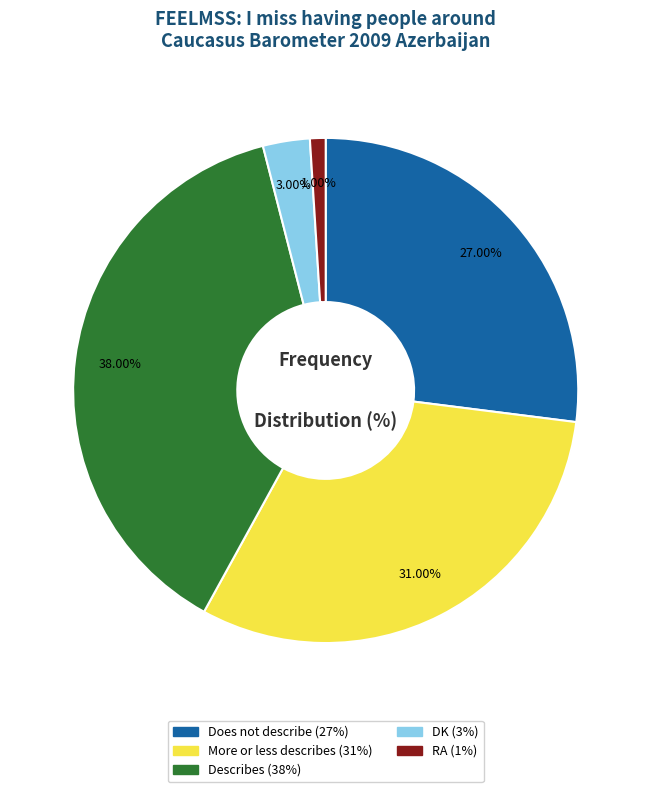

Does More or less describes account for over 50% of the chart?

No